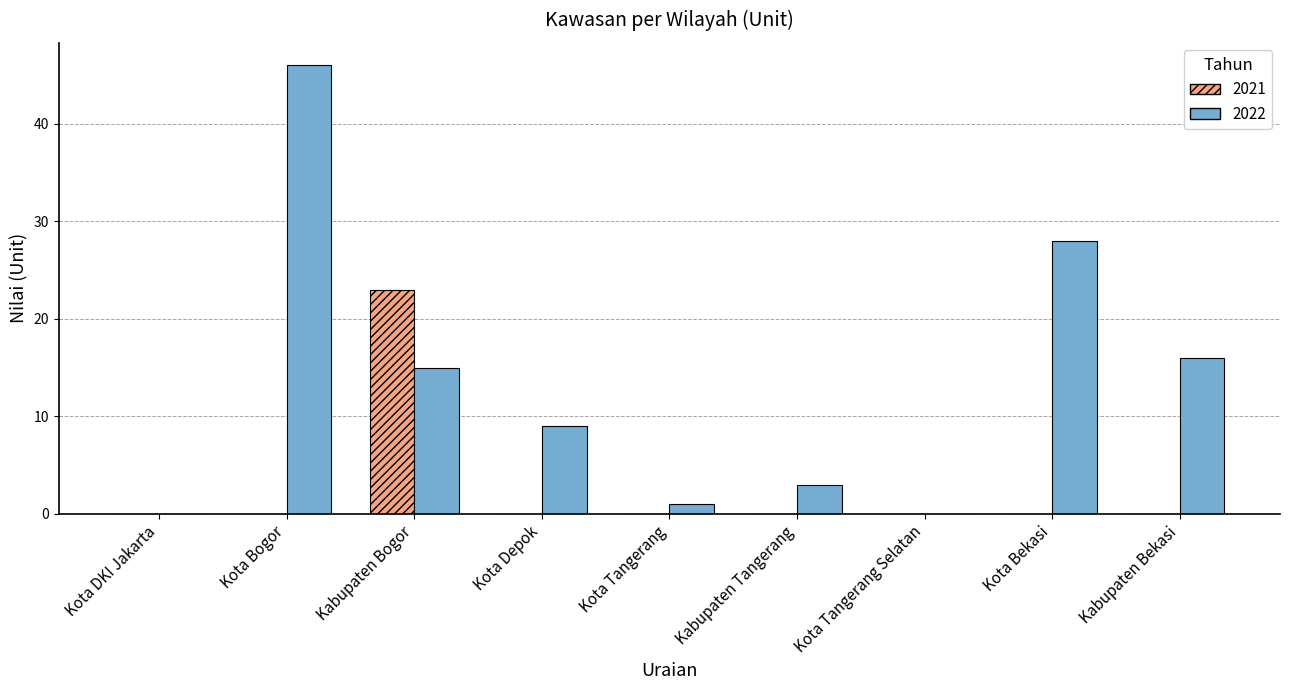

How many data points does each series have?

9